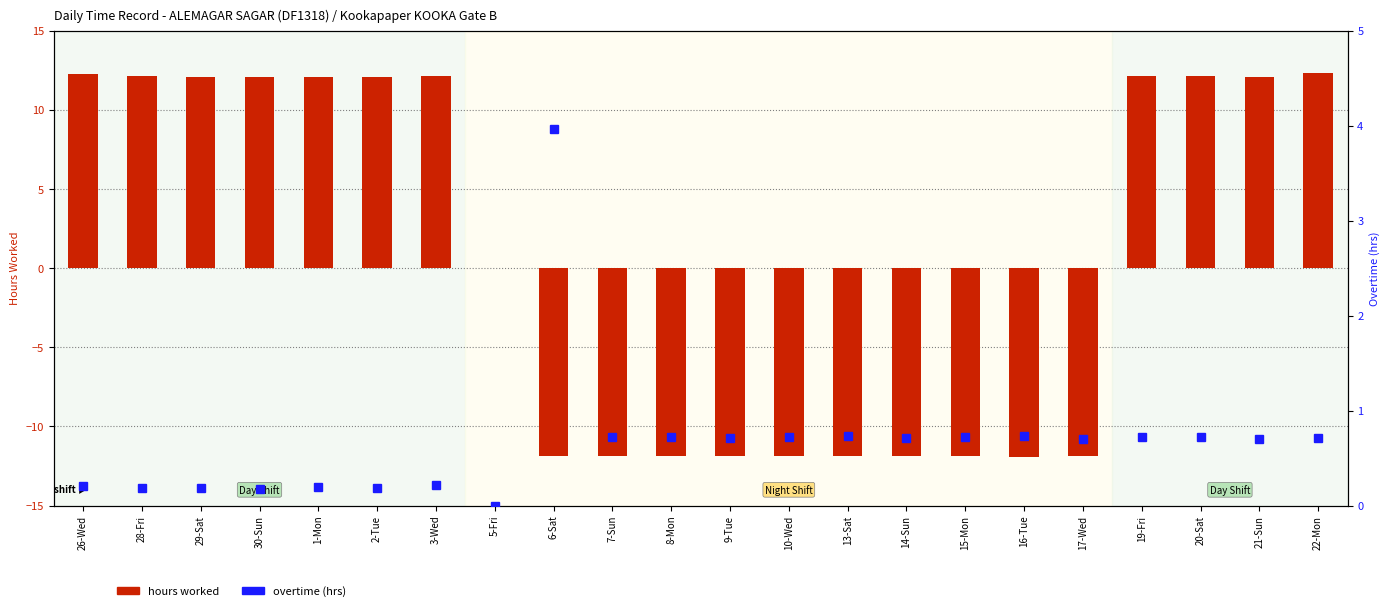

What is the sum of all overtime values?

14.6